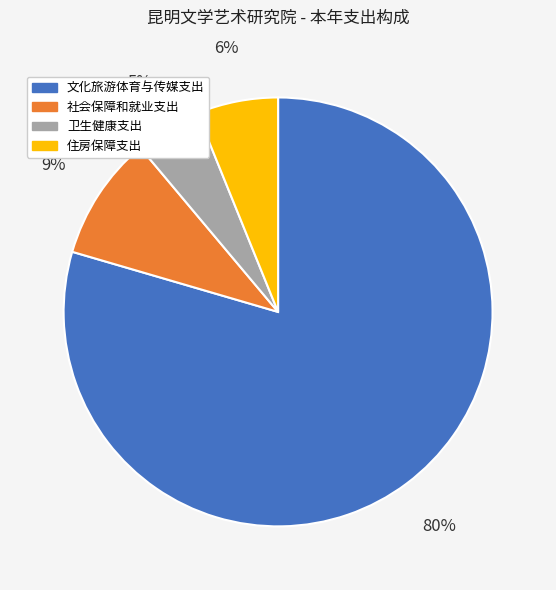

Is there any slice that represents more than half of the pie?

Yes